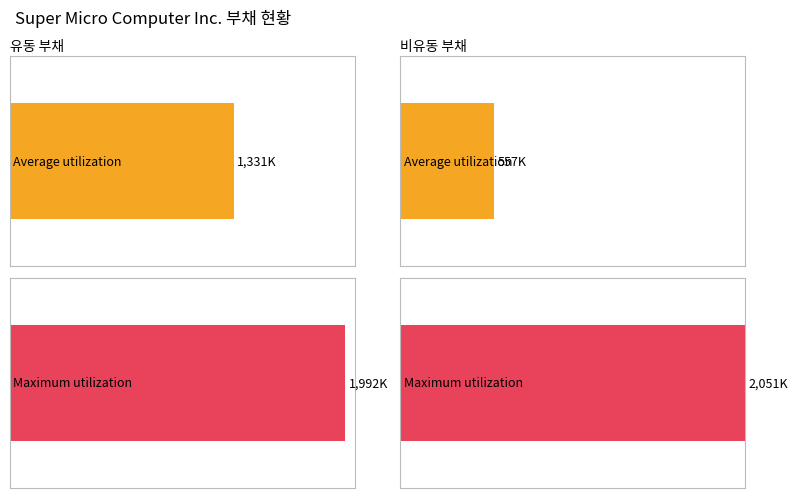

Which series has the largest range (max minus min)?

비유동 부채